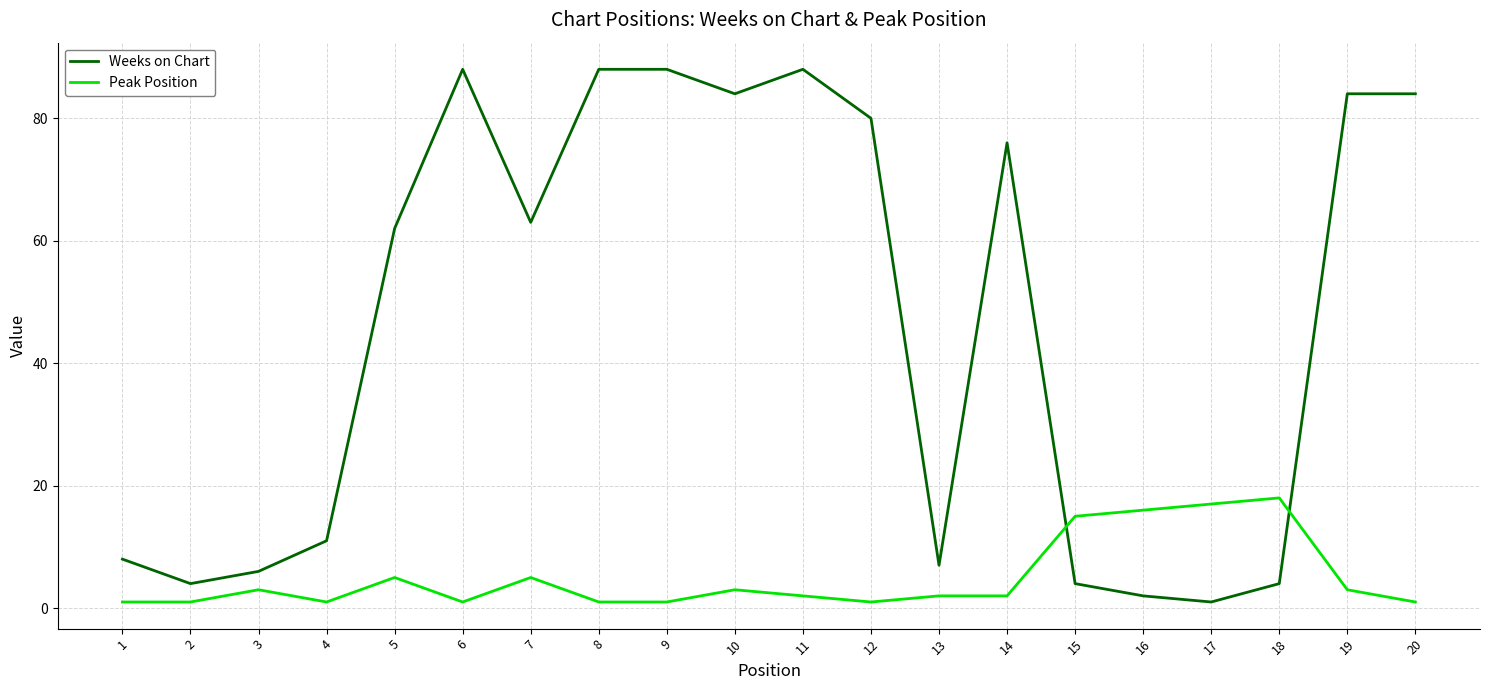

Is the value of Peak Position at 2 greater than the value of Weeks on Chart at 9?

No